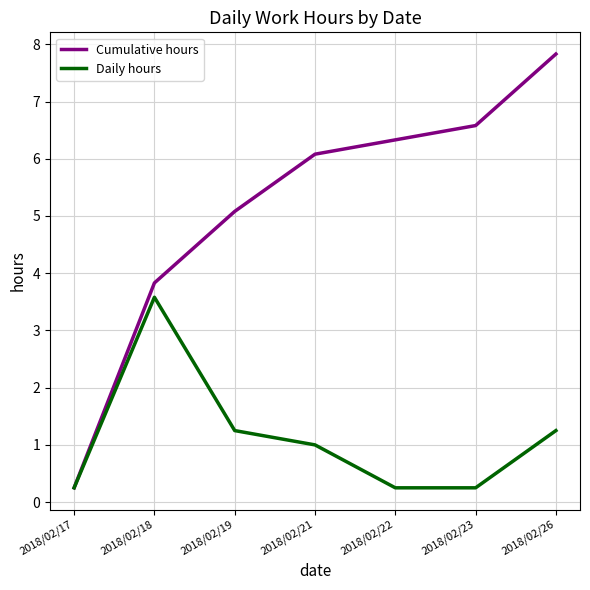

Which category has the highest value in the Daily hours series?

2018/02/18